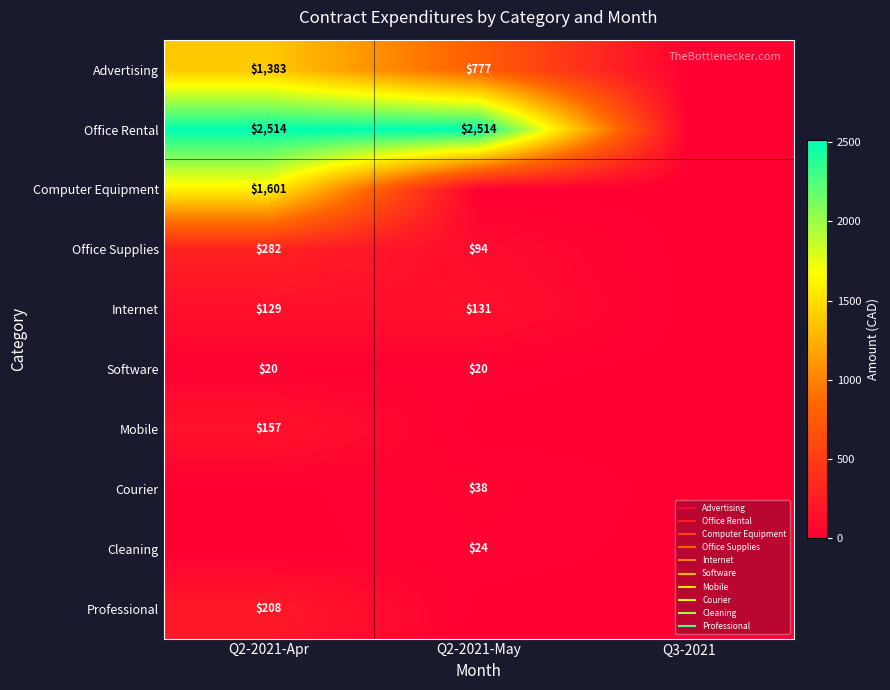

How many values in the Mobile series exceed 0?

1